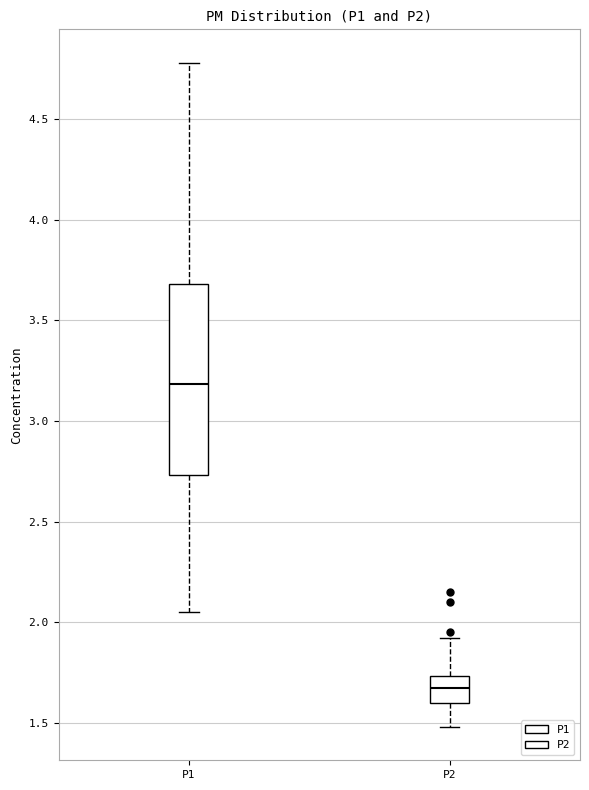

Reading left to right, read every box against the y-axis: the position of its median line, the range the box covers, and the ends of its whiskers. The values are not printed on the chart, so give them approximately, as read against the axis.

P1: median 3.20, box 2.75 to 3.70, whiskers 2.05 to 4.80
P2: median 1.70, box 1.60 to 1.75, whiskers 1.50 to 1.90